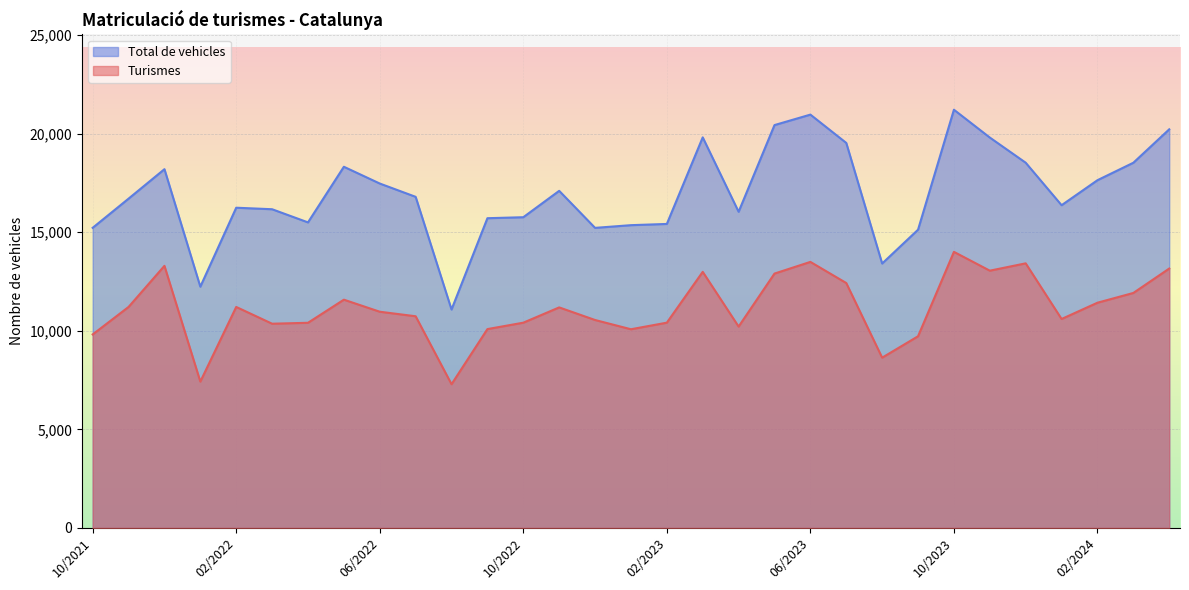

How many values in the Turismes series exceed 10966?

15